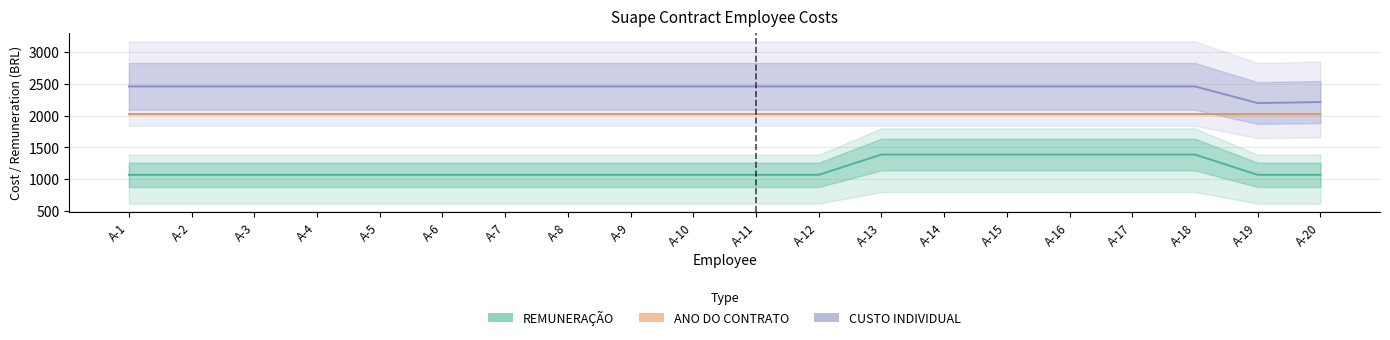

Which label corresponds to the smallest value in the chart?

A-1